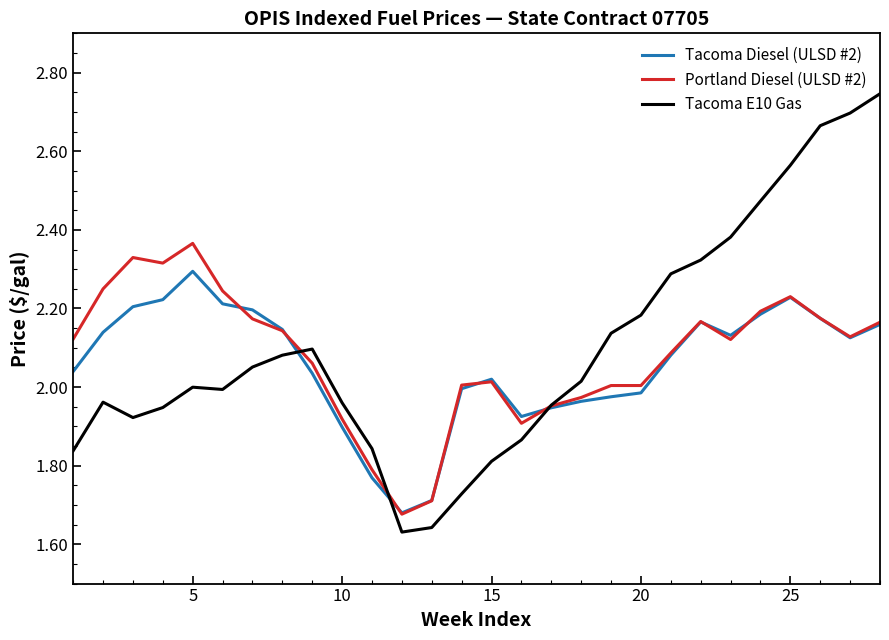

Which series has the largest range (max minus min)?

Tacoma E10 Gas